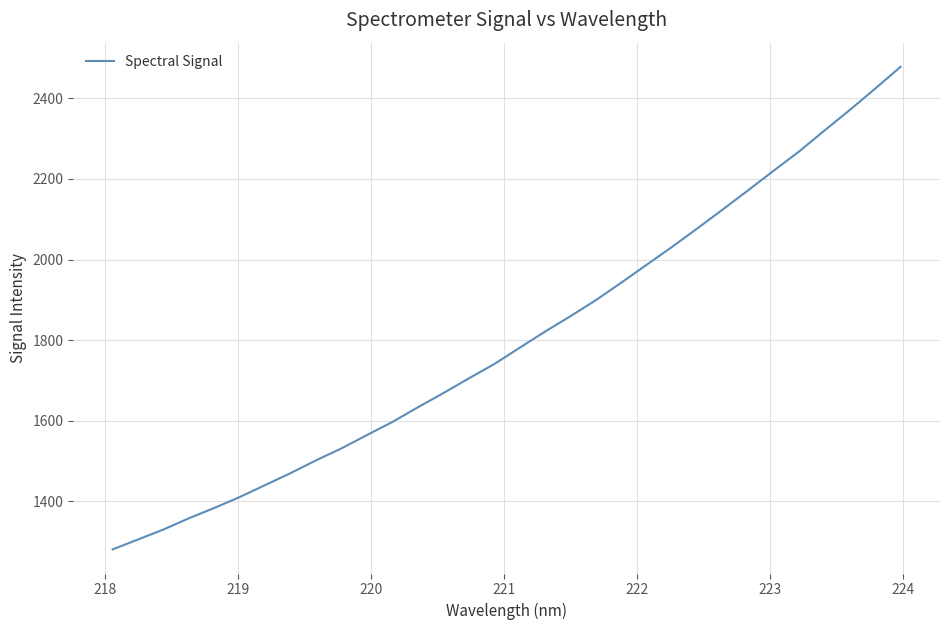

True or false: the data has more than 2 interior local peaks.

False